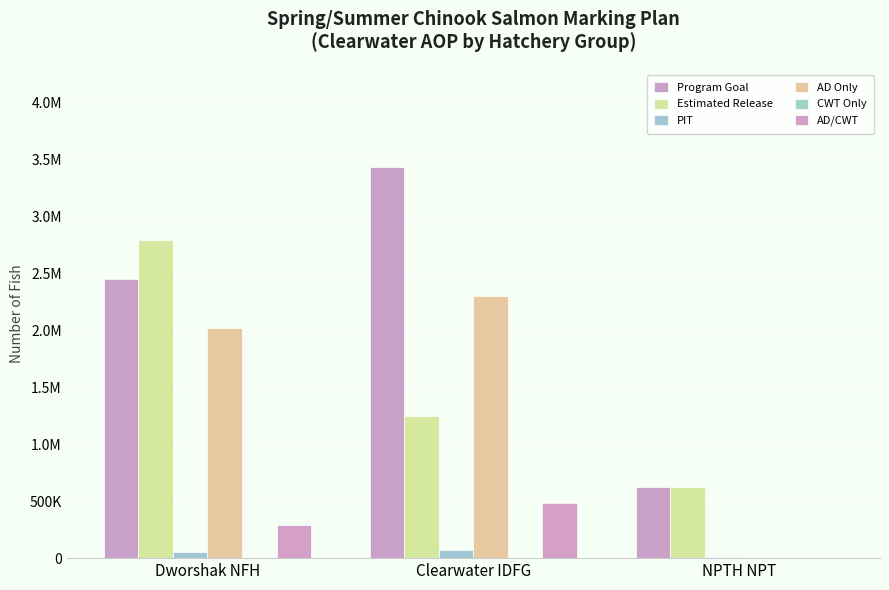

What is the total value across all series at Dworshak NFH?

7604000